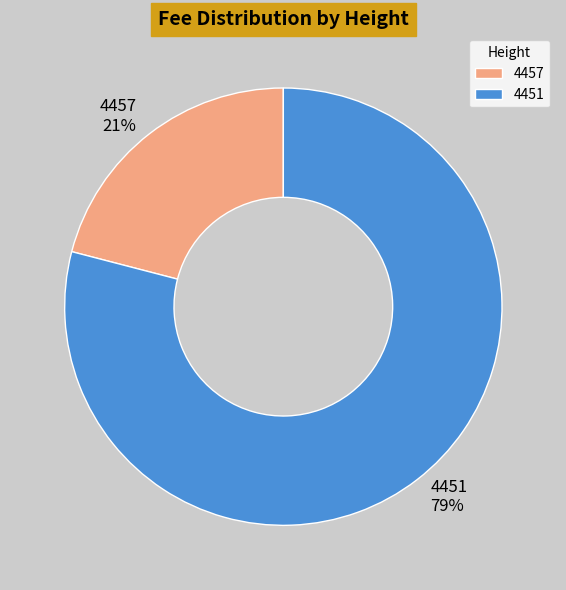

The 4457 slice represents 34% of the pie. True or false?

False